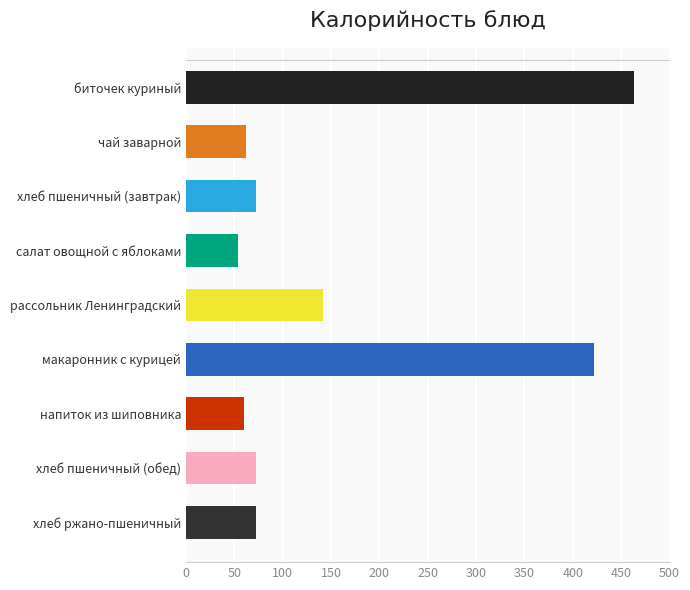

What is the change in value from салат овощной с яблоками to макаронник с курицей?

+368